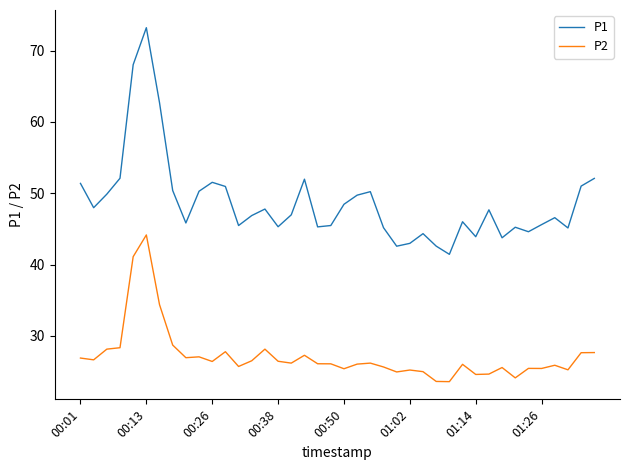

Count the number of categories in the chart.

40